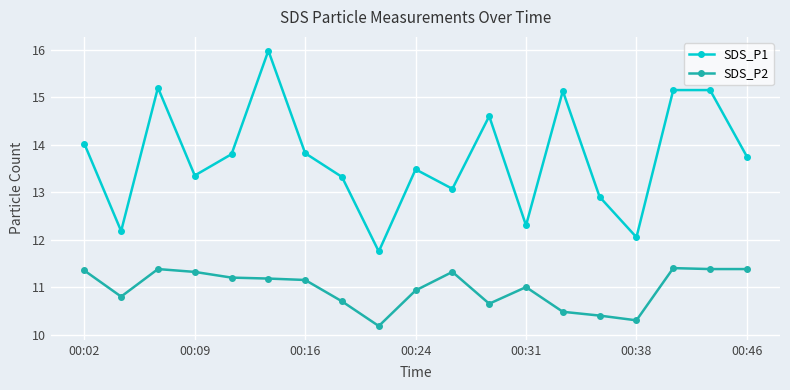

What is the maximum value shown in the chart?

16.0